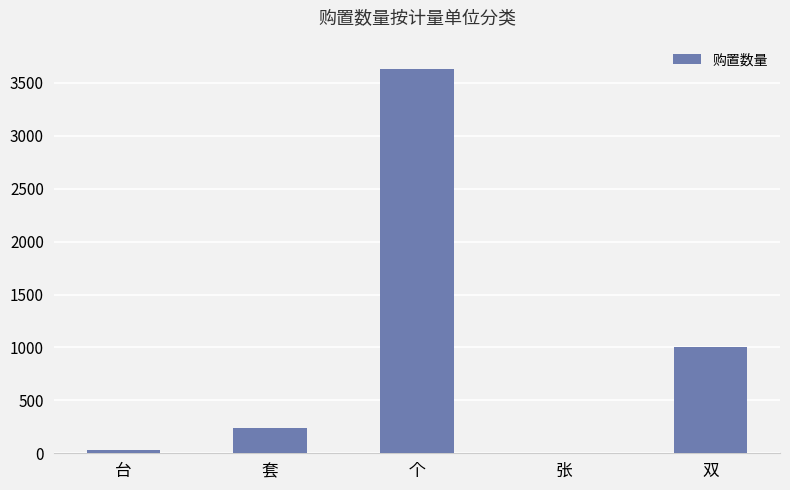

What is the change in value from 台 to 双?

+966